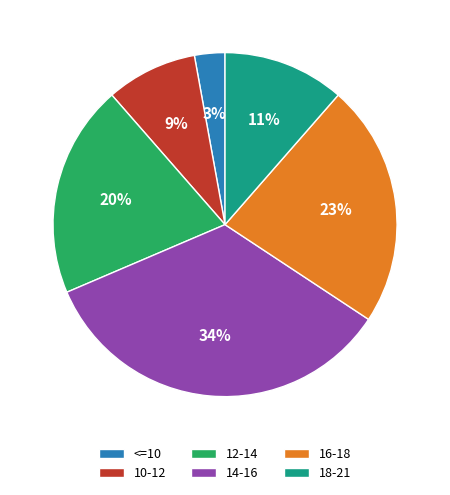

Do 14-16 and <=10 together represent more than half of the pie?

No